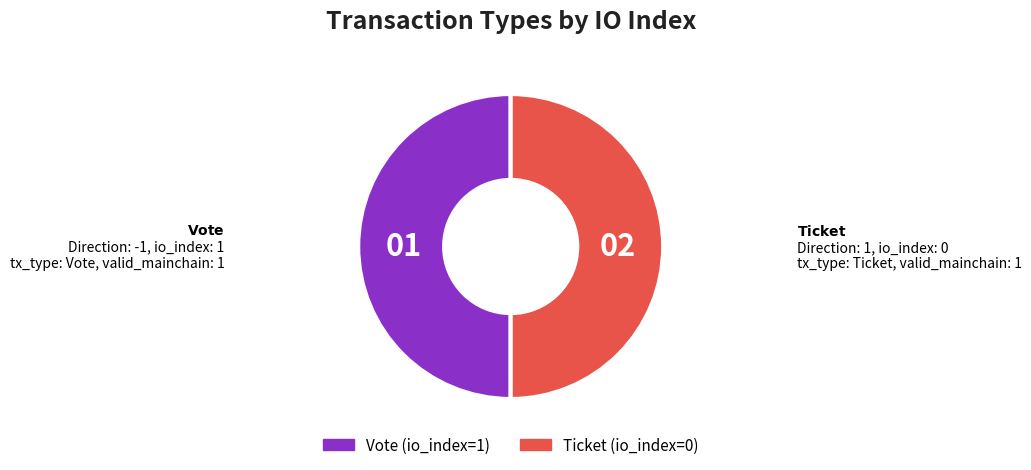

Approximately how many times larger is the value at Ticket (io_index=0) compared to Vote (io_index=1)?

1.0